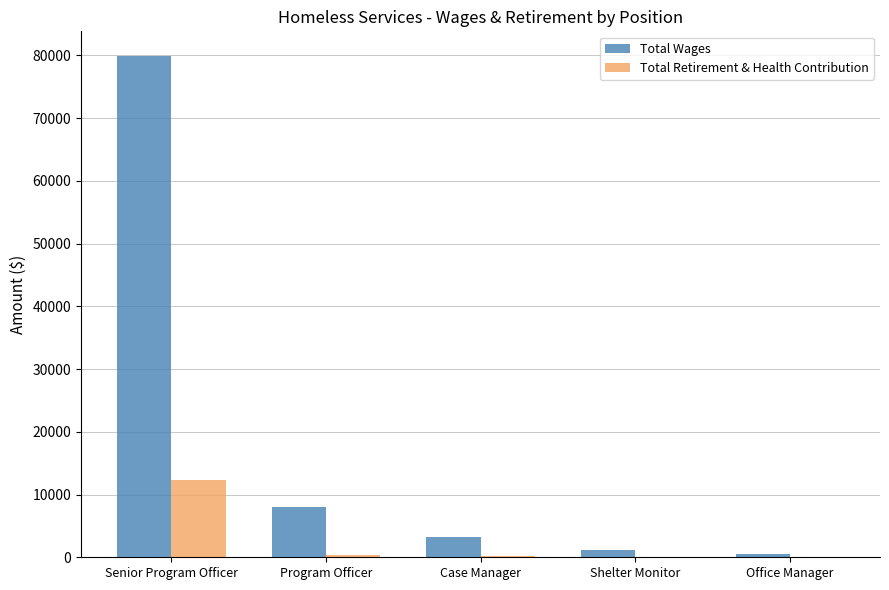

Which series changed the most between Senior Program Officer and Program Officer?

Total Wages